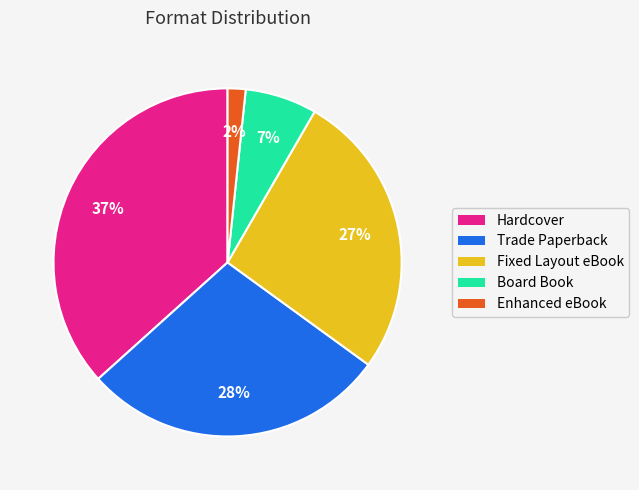

To the nearest percent, what is the average slice percentage?

20%